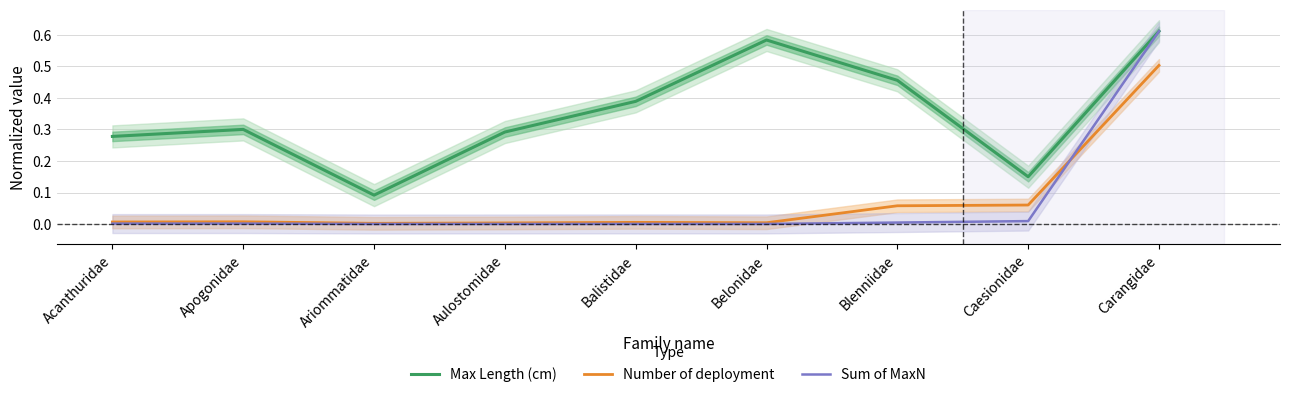

Is it true that Number of deployment equals 0.0 at Apogonidae?

True